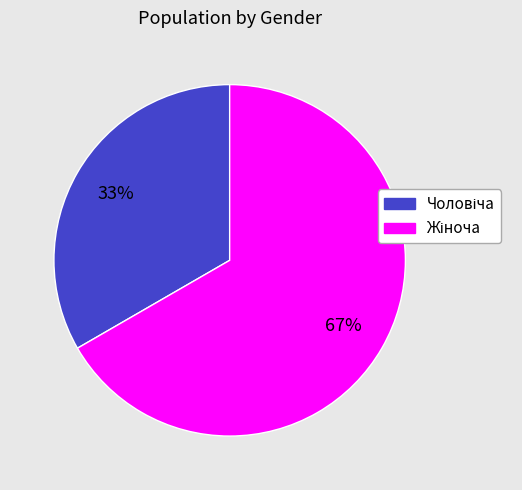

Is there any slice that represents more than half of the pie?

Yes